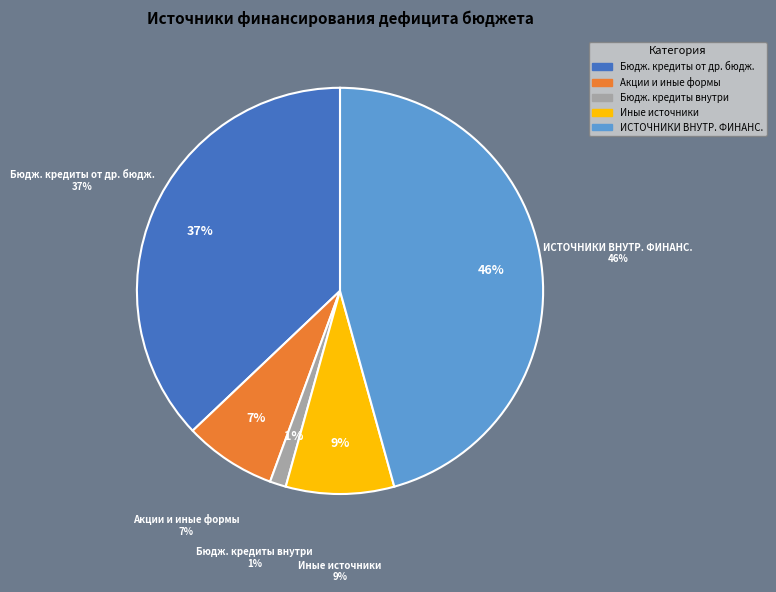

Combined, do Иные источники внутреннего финансирования and Бюджетные кредиты предоставленные внутри account for over 50%?

No